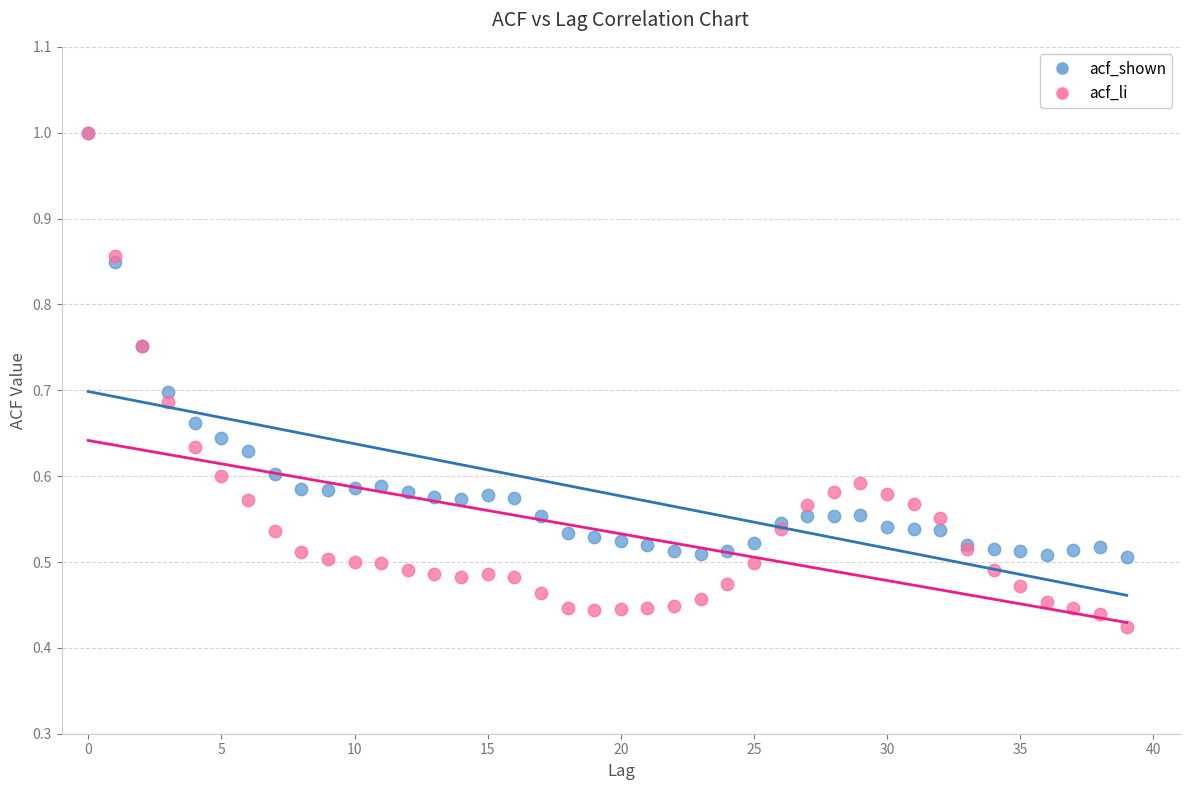

Which series contains the lowest Y value?

acf_li